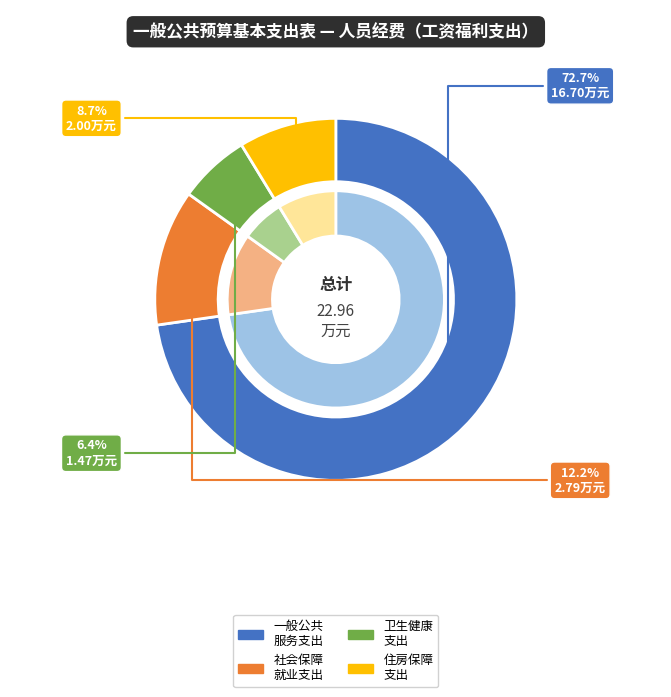

True or false: 住房保障支出 accounts for 9% of the total.

True